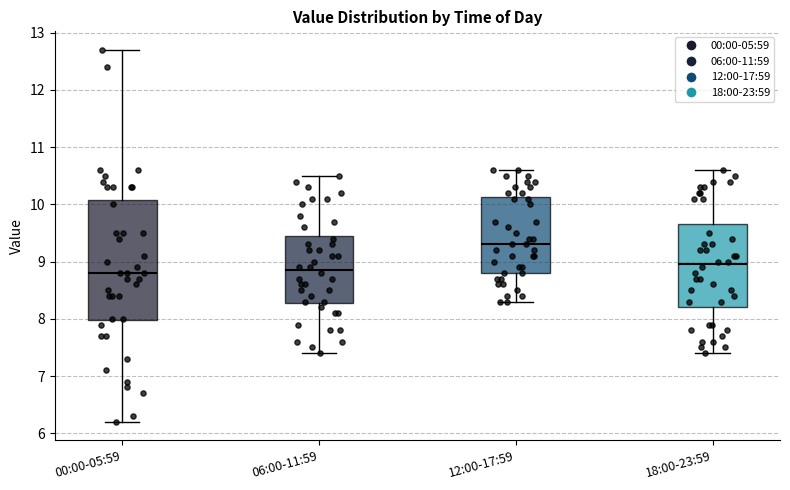

Which box's median line is the highest?

12:00-17:59